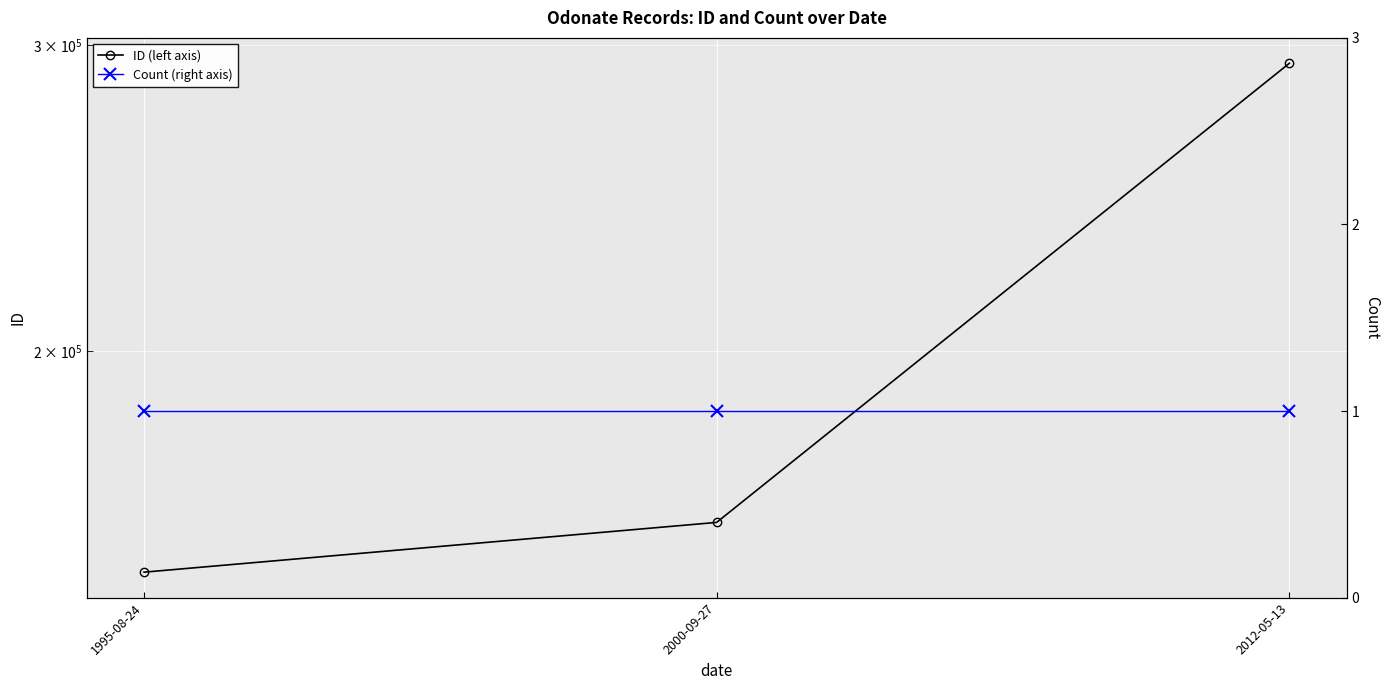

What is the value of the ID (left axis) point at the 1st from the left?

149315